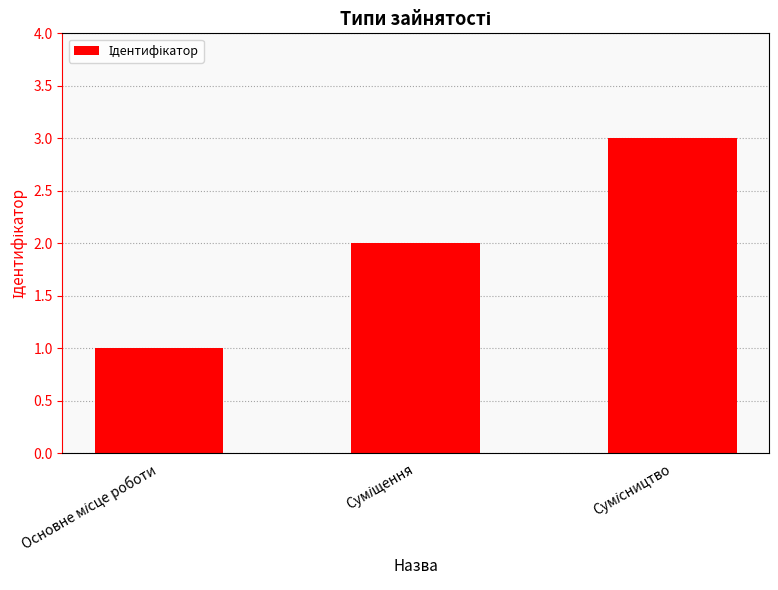

Read the value at Суміщення.

2